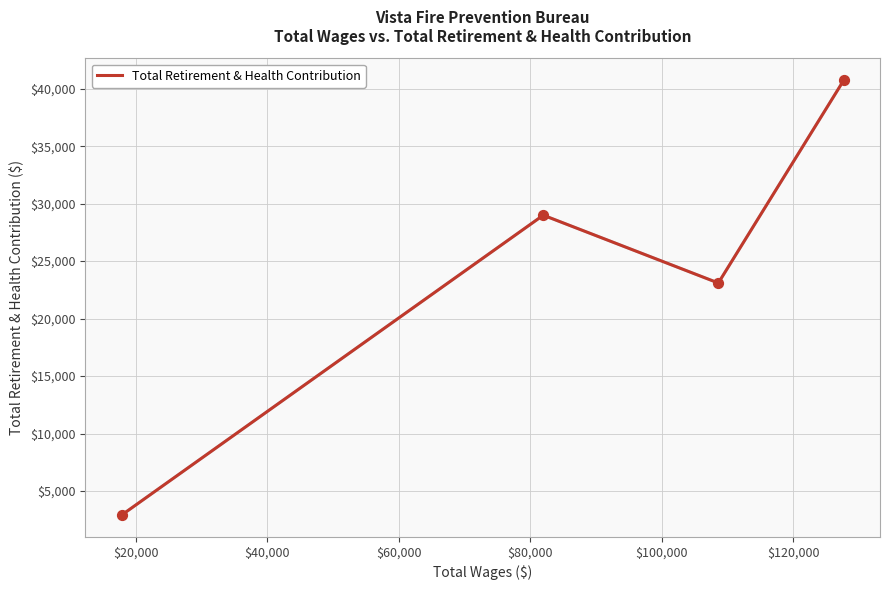

What is the greatest value displayed?

40751